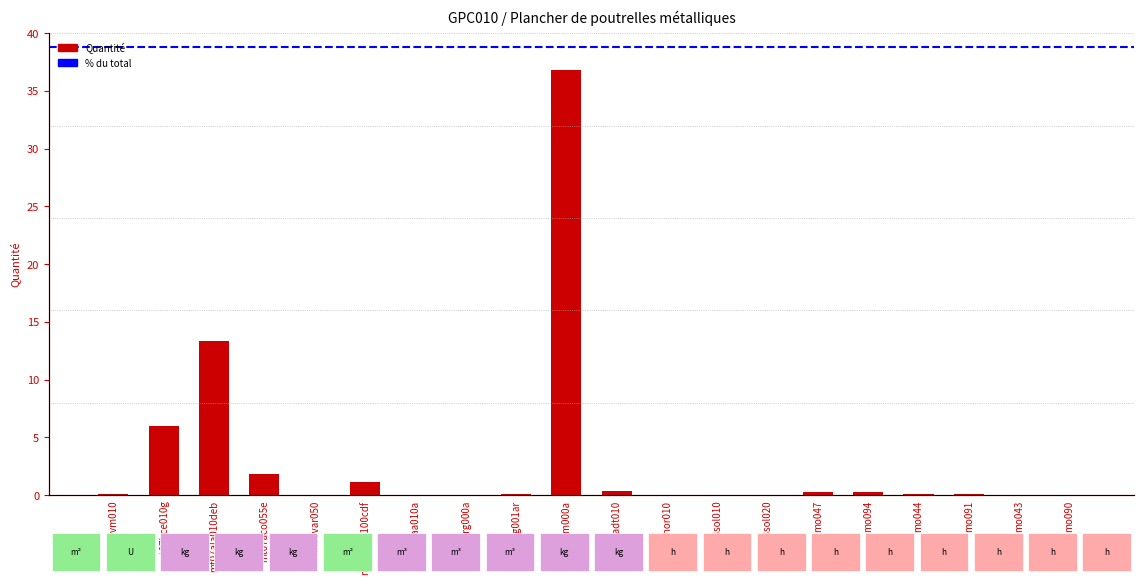

What is the difference between the second highest and second lowest values?

13.4